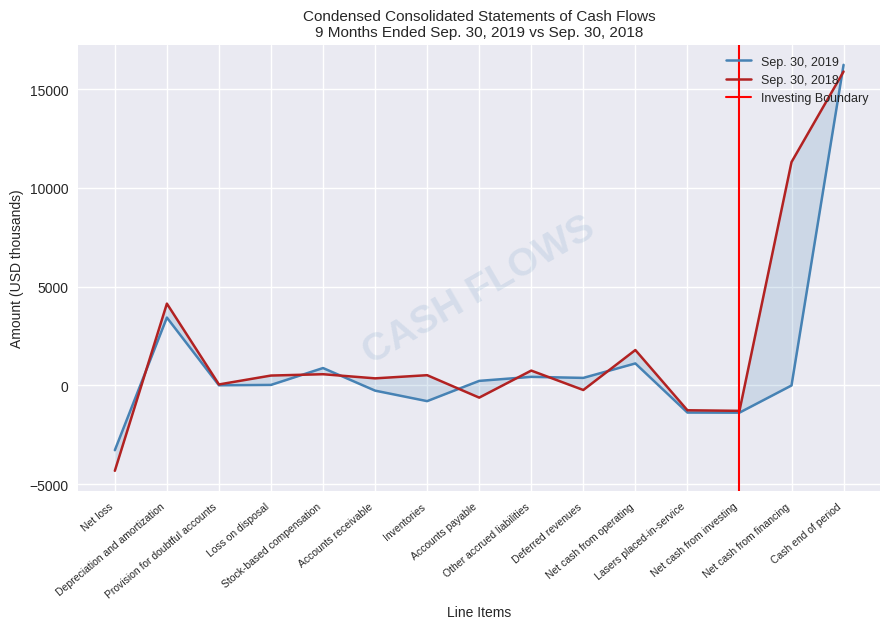

The Sep. 30, 2018 series shows -1021 at Accounts payable. True or false?

False